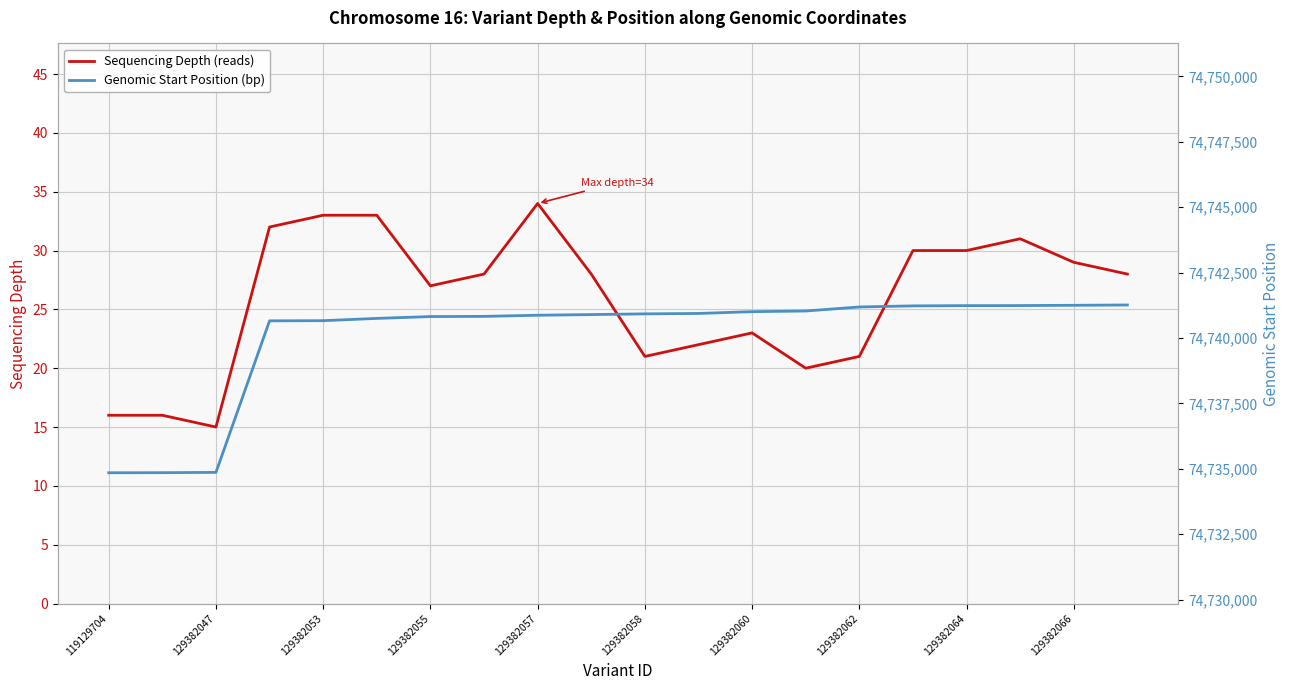

What are all the series names shown in the legend?

Sequencing Depth (reads), Genomic Start Position (bp)